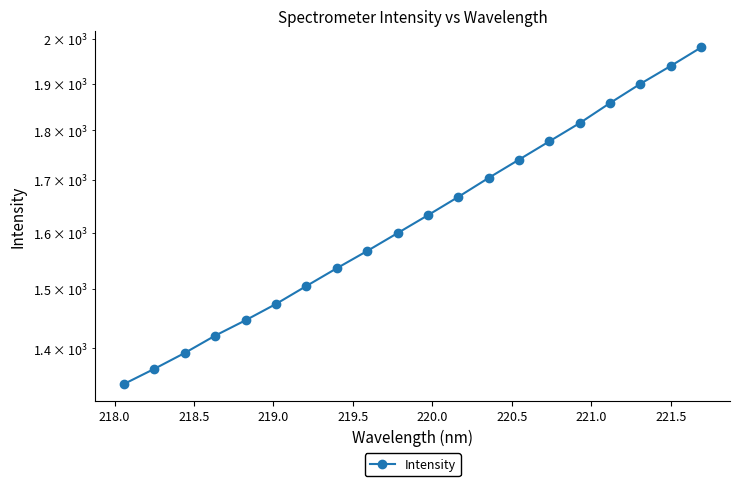

Is it true that the value at 15 is 3038.8?

False